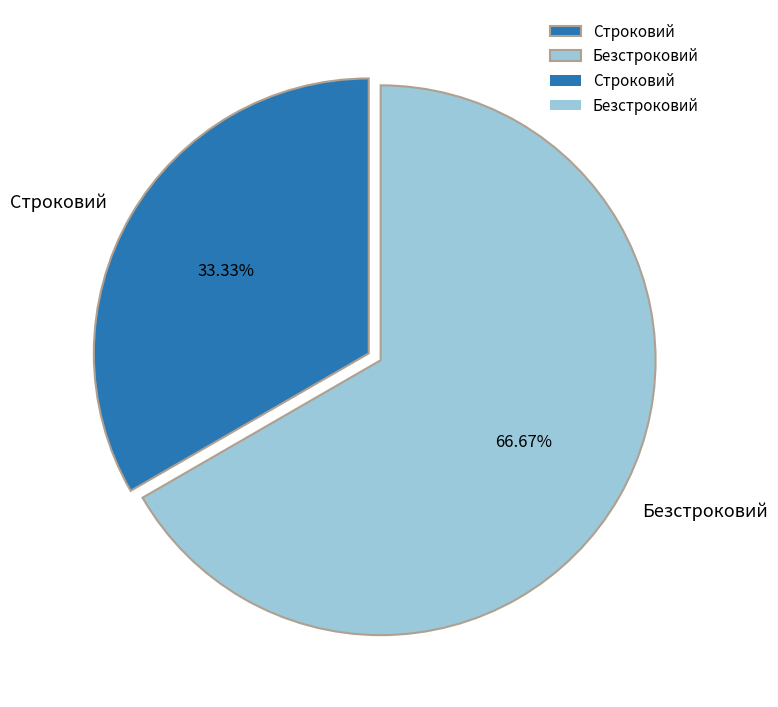

What percentage is NOT represented by Строковий?

66.7%